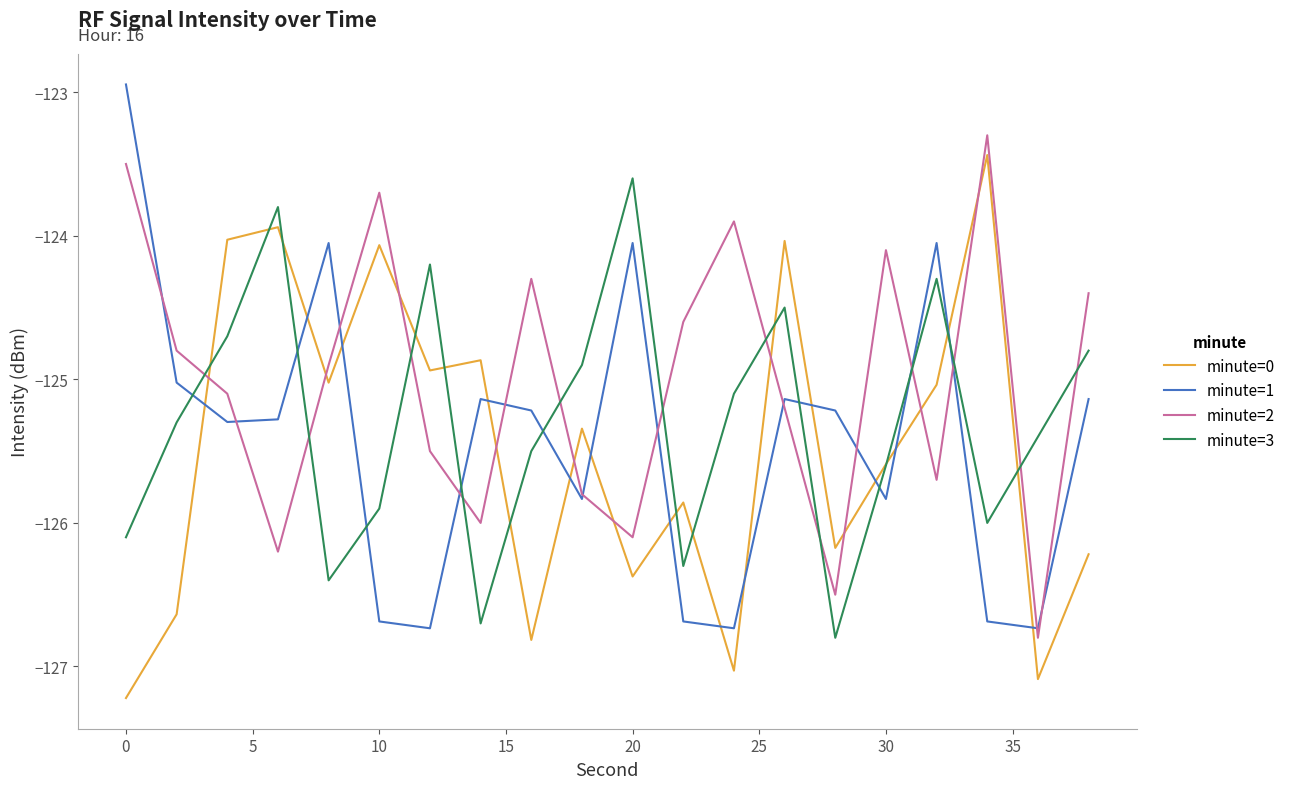

True or false: minute=0 has more than 1 interior local peaks.

True